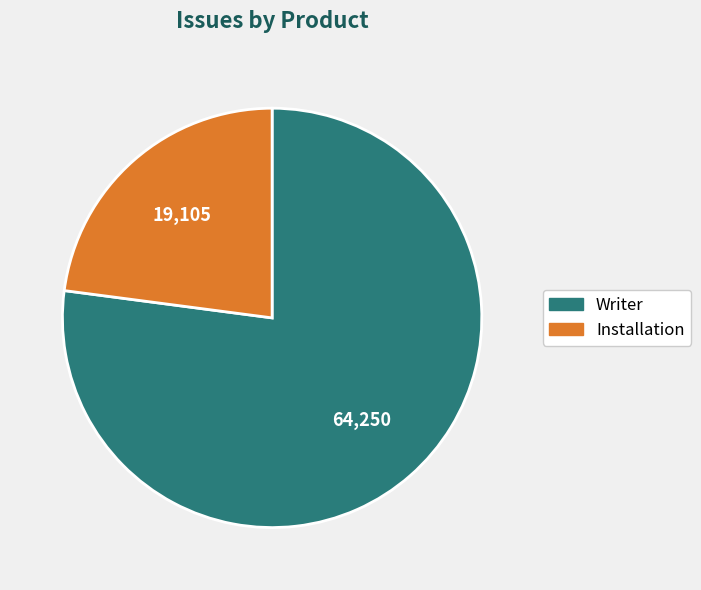

Approximately how many times larger is the value at Installation compared to Writer?

0.3